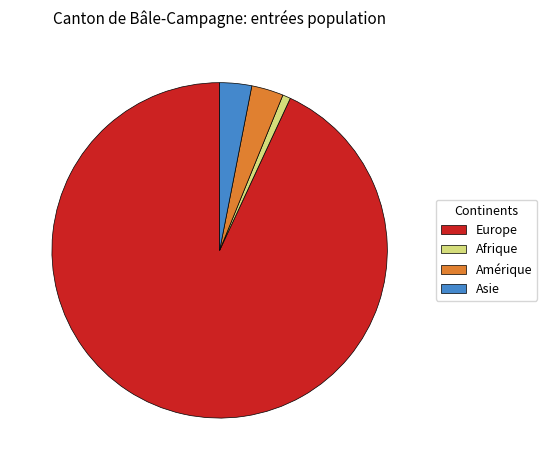

Does Afrique represent more than half of the total?

No